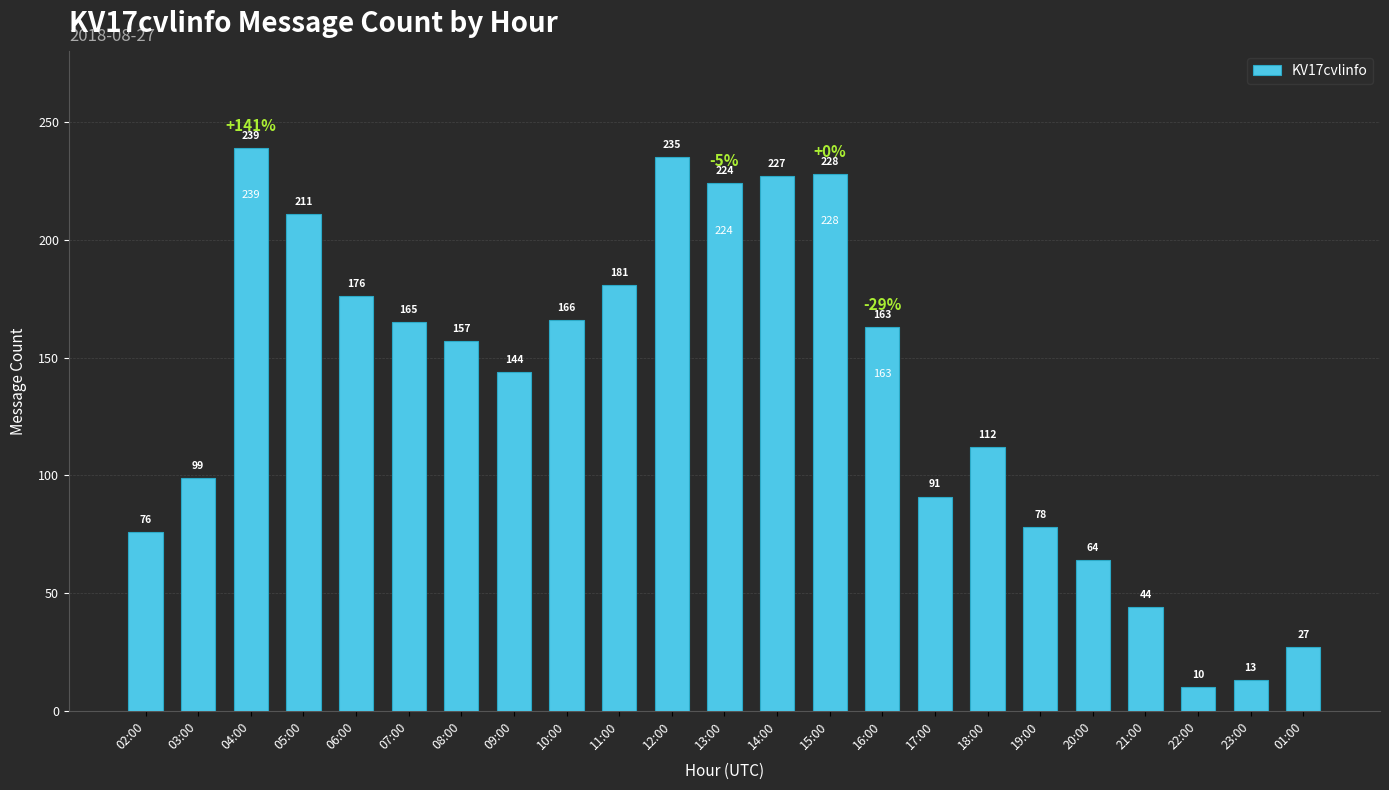

What is the change in value from 08:00 to 11:00?

+24